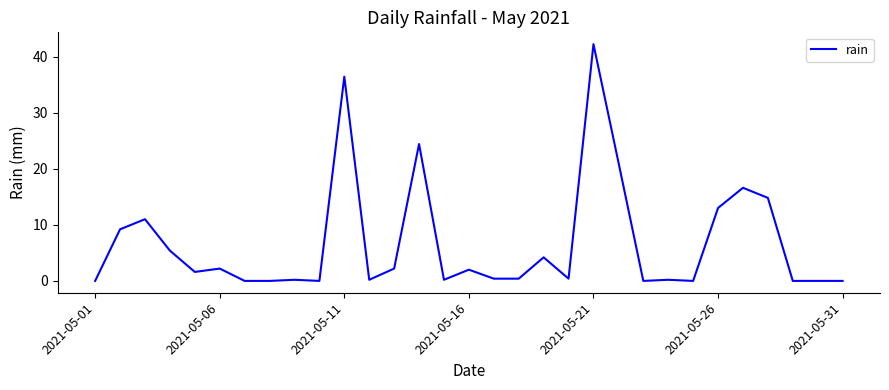

What is the greatest value displayed?

42.2